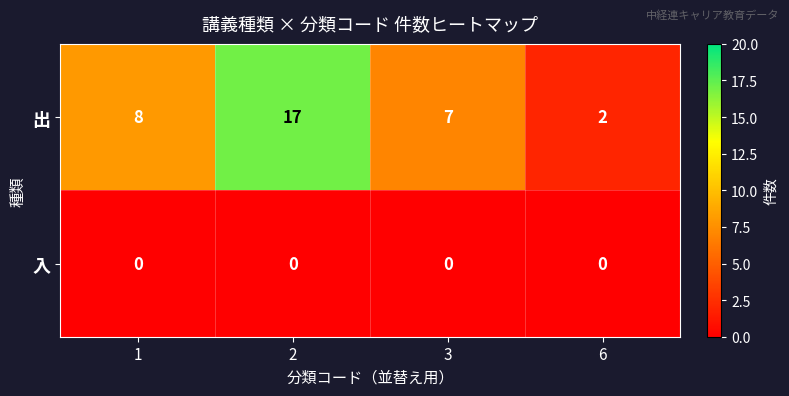

How many categories are shown in the chart?

4